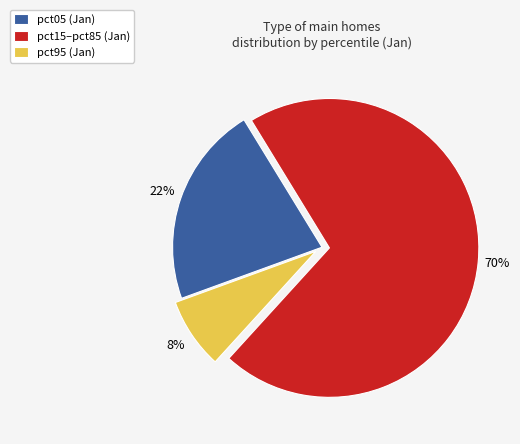

Count the number of slices in the pie.

3